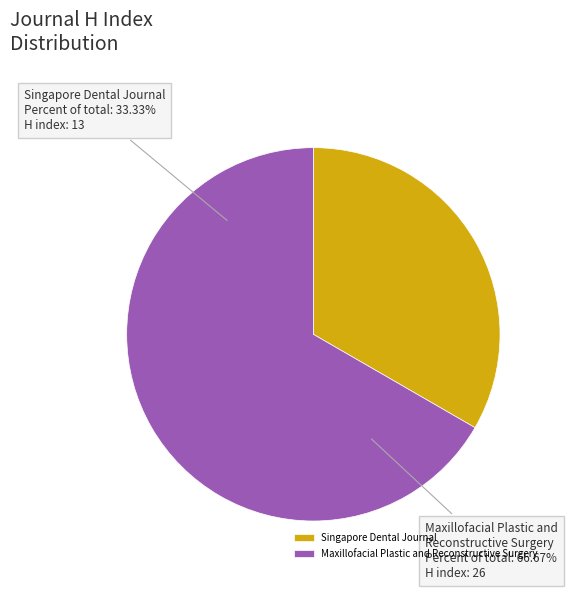

To the nearest percent, what is the combined percentage of Singapore Dental Journal and Maxillofacial Plastic and Reconstructive Surgery?

100%